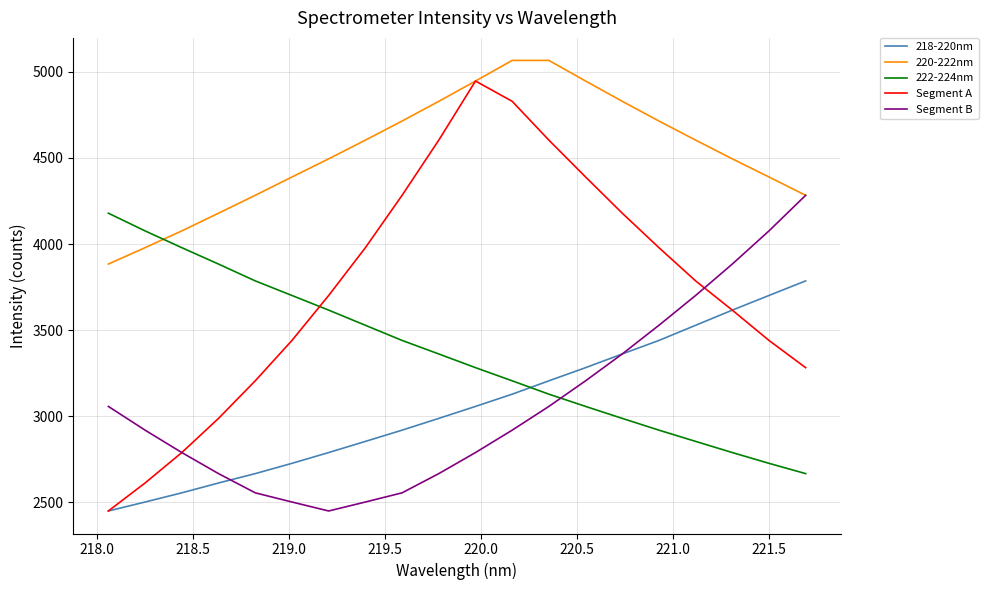

What is the maximum value for Segment A?

4946.2